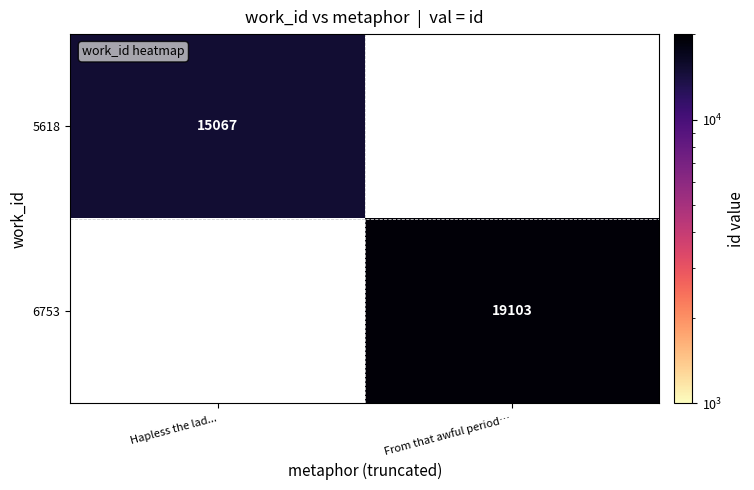

True or false: 5618 has a value of 15067 at Hapless the lad....

True